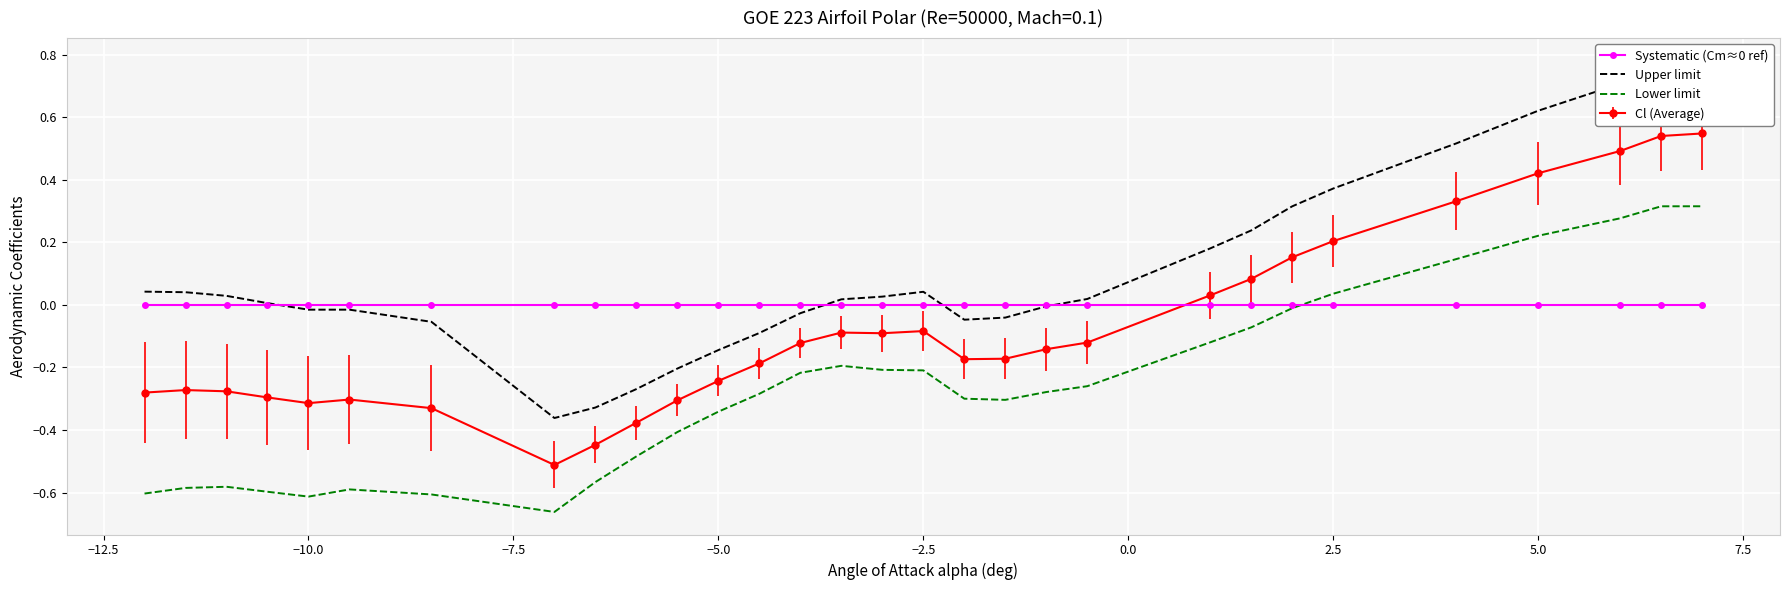

True or false: Cl (Average) and Lower limit cross at least once.

False